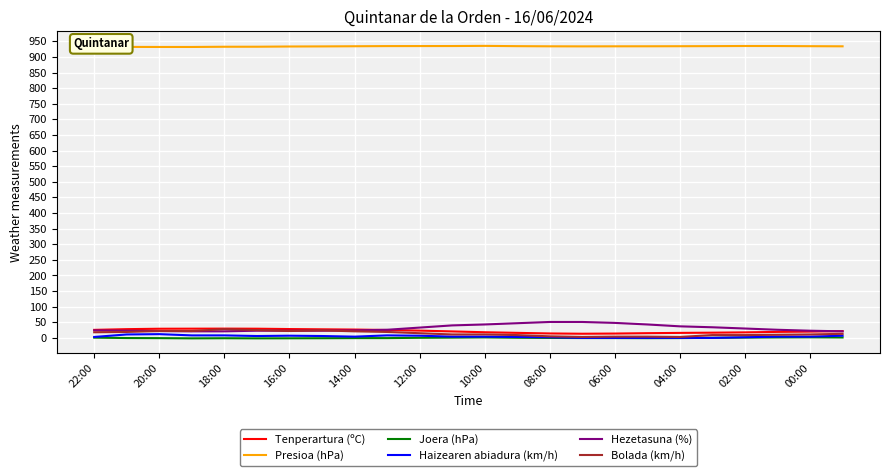

What is the greatest value displayed?

935.3